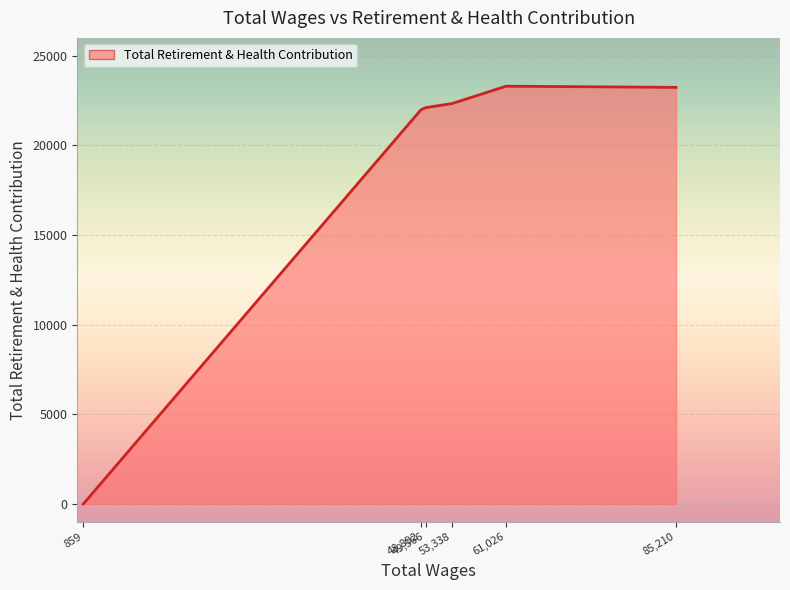

How many lines are shown in the chart?

1